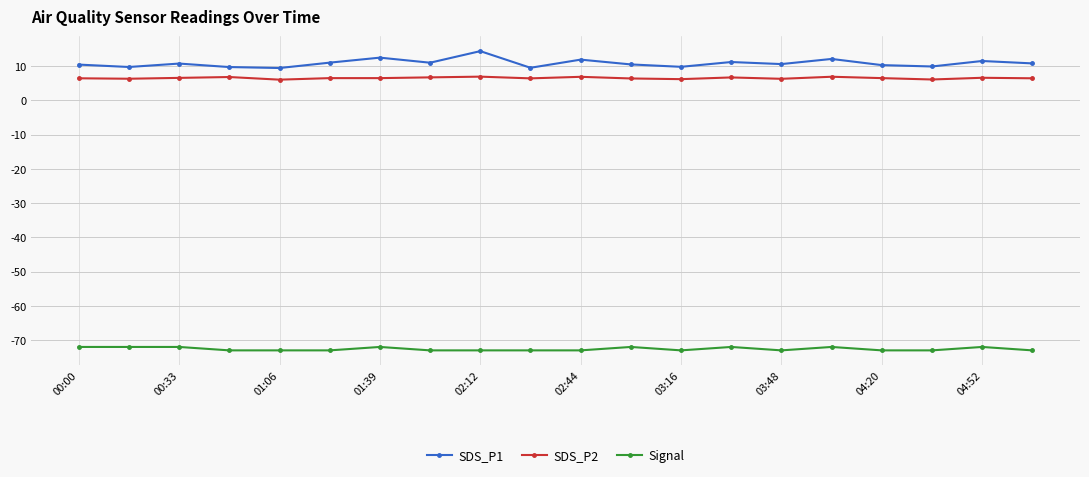

True or false: SDS_P2 and Signal cross at least once.

False